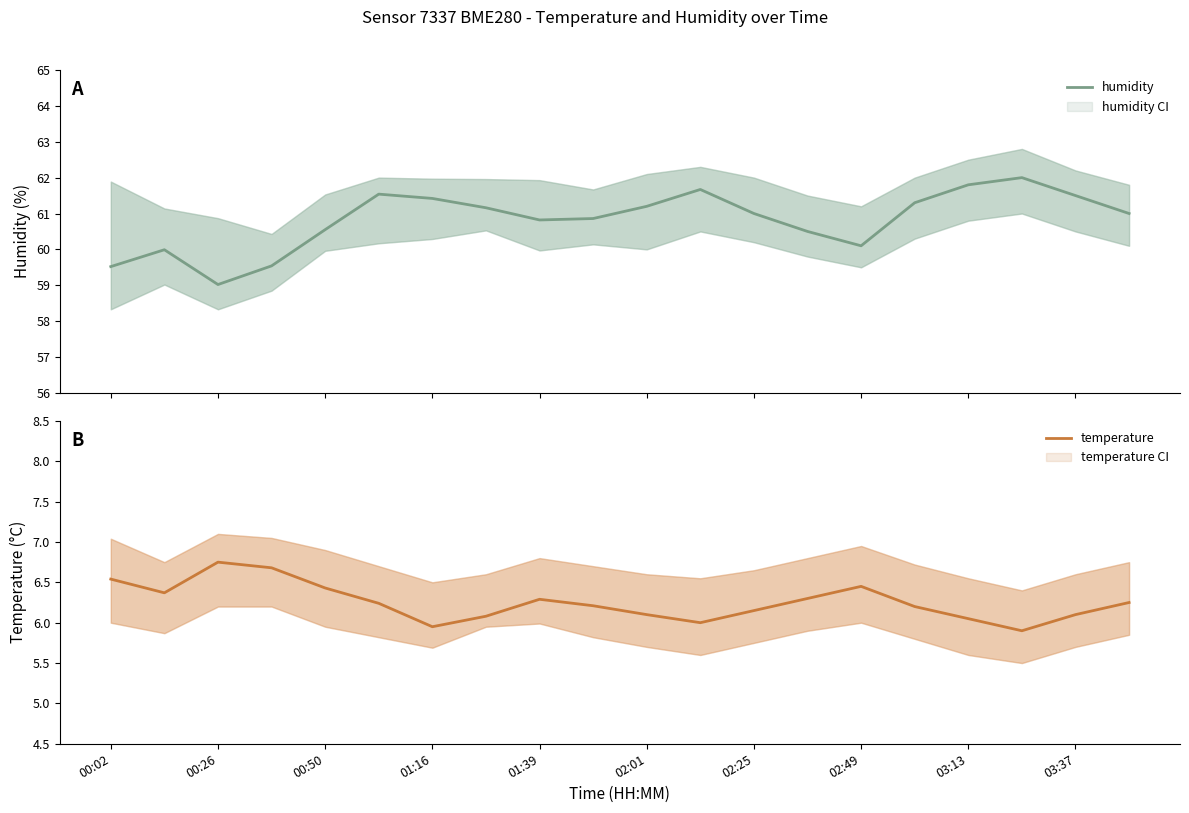

True or false: humidity and temperature intersect in this chart.

False